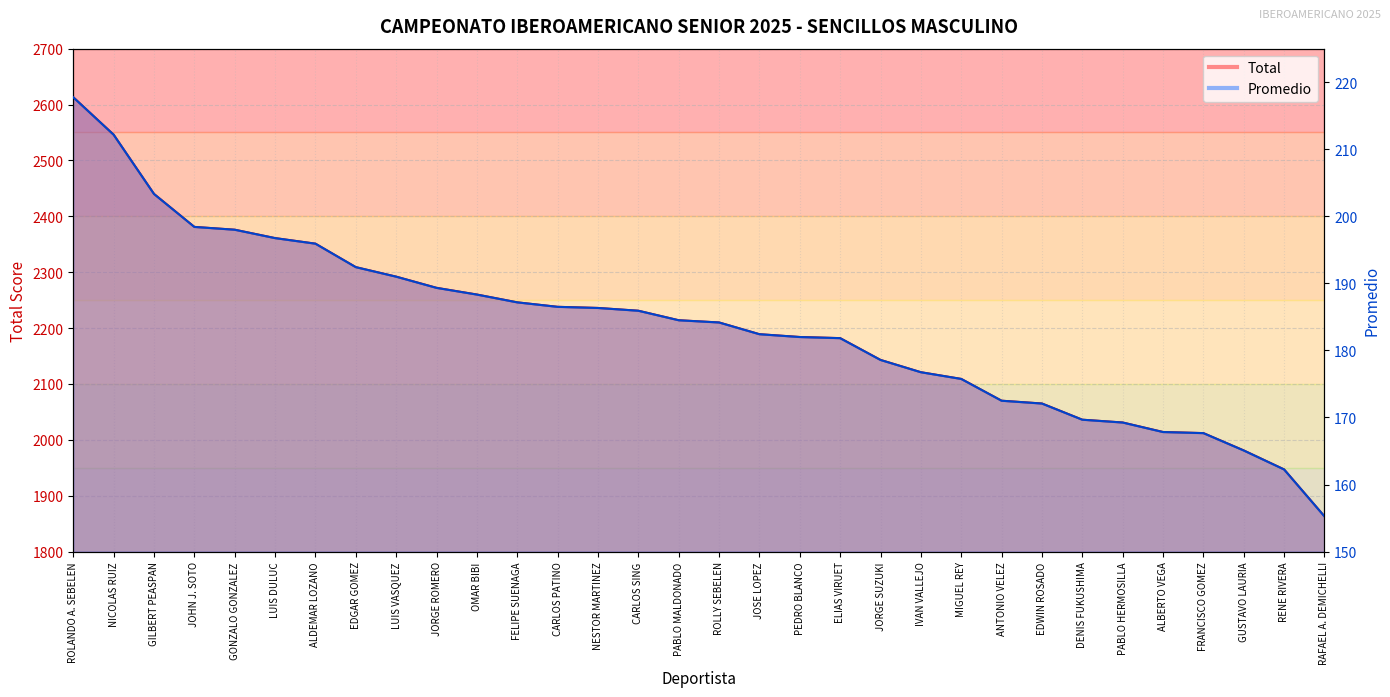

What is the difference between the Promedio values at LUIS DULUC and NICOLAS RUIZ?

15.4